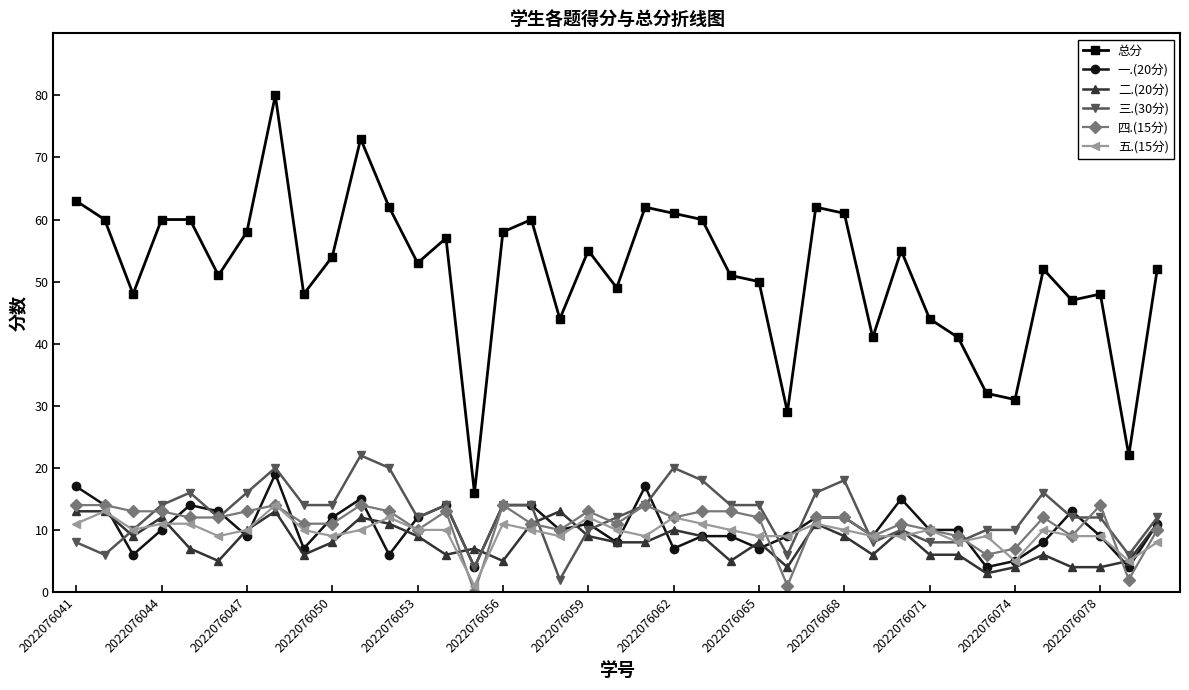

What is the difference between the maximum and second lowest values in the 四.(15分) series?

13